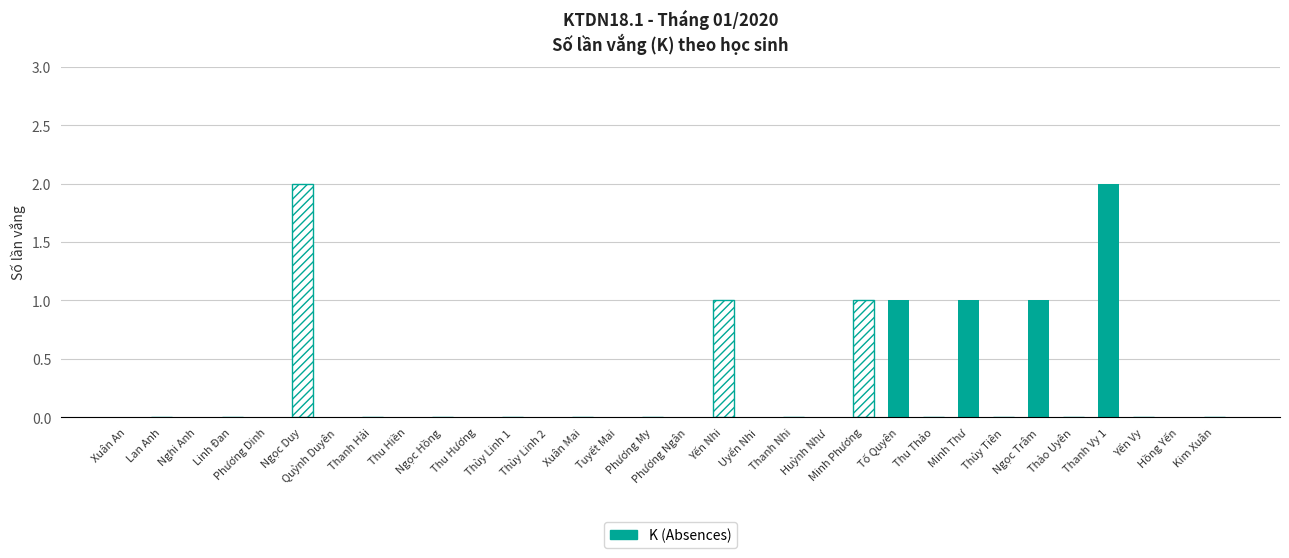

What position from the left is Thanh Hải?

8